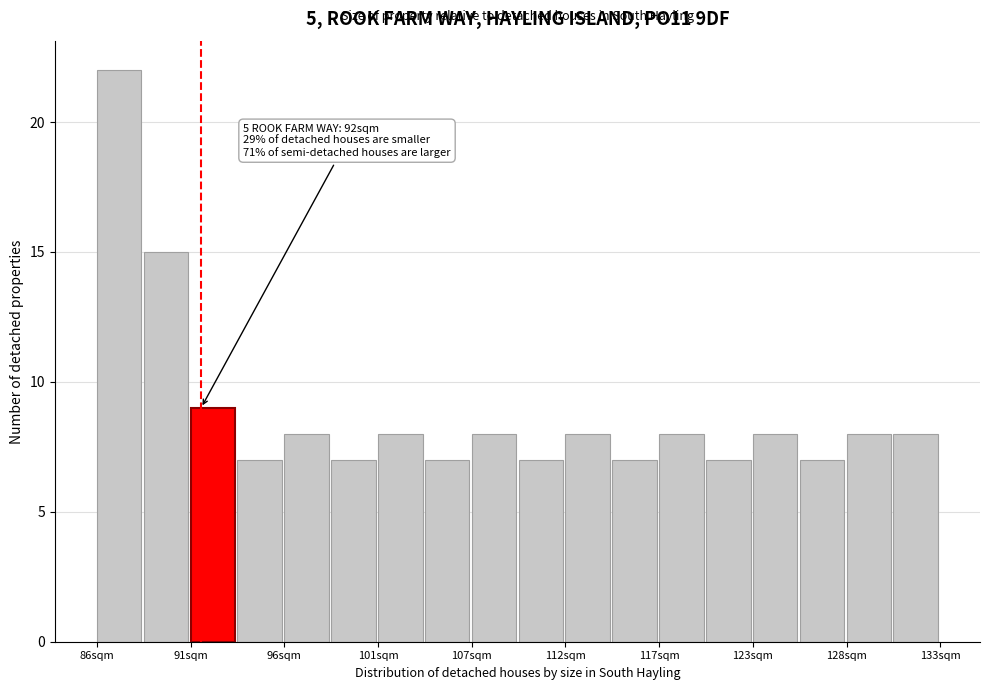

Around what value on the x-axis is the tallest bar? Give the approximate position of its centre, as read against the axis.

87